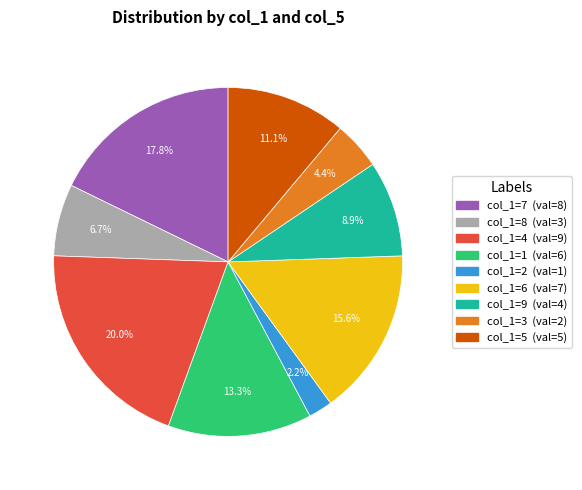

Is there a majority slice in this chart?

No